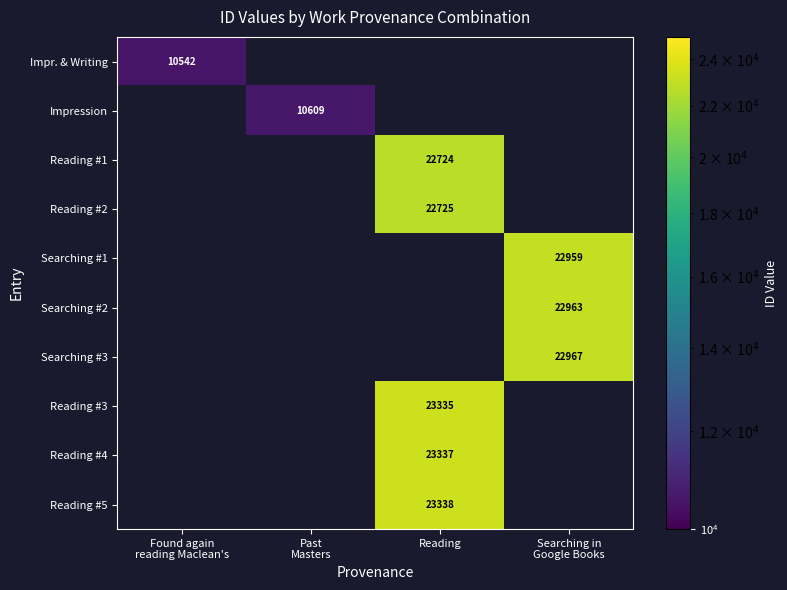

The Reading #1 series shows 11455 at Reading. True or false?

False